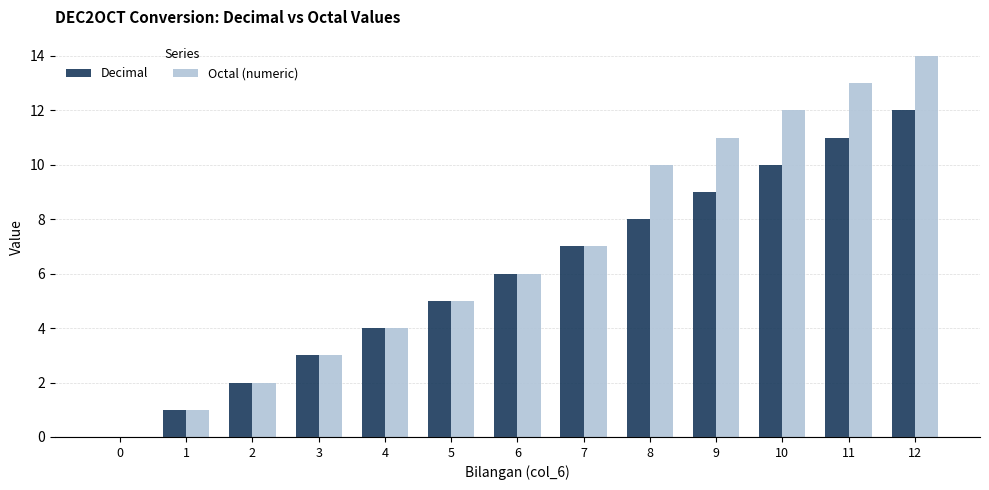

Are the bars horizontal?

No